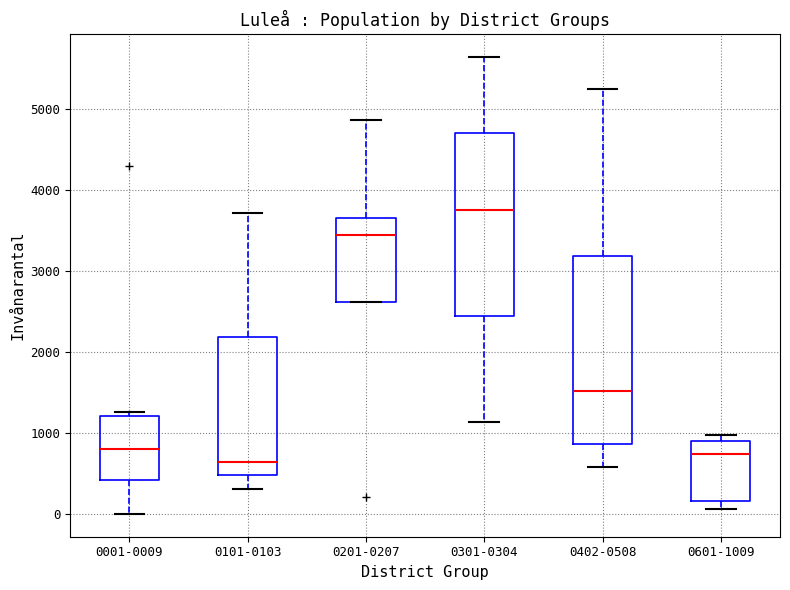

Which box's median line is the highest?

0301-0304